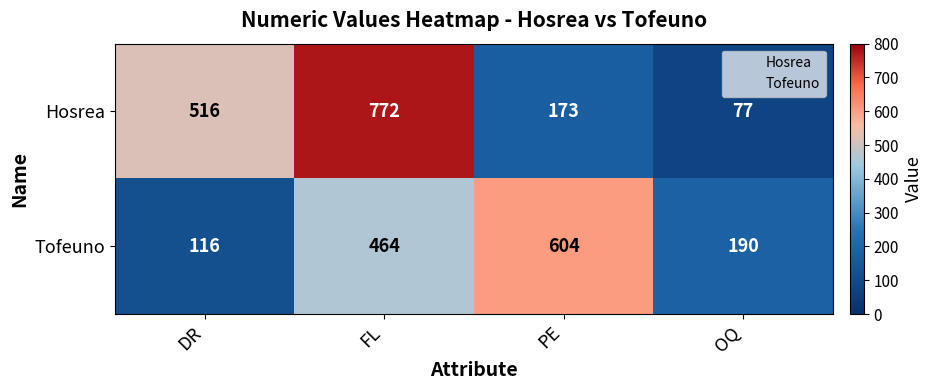

Is it true that Hosrea equals 226 at FL?

False